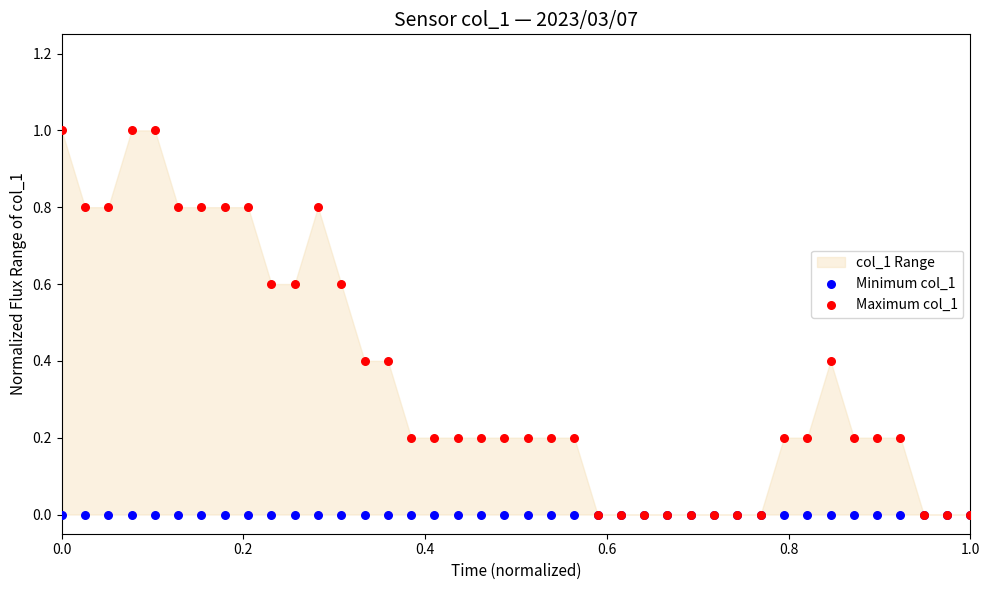

Which series contains the lowest Y value?

Minimum col_1